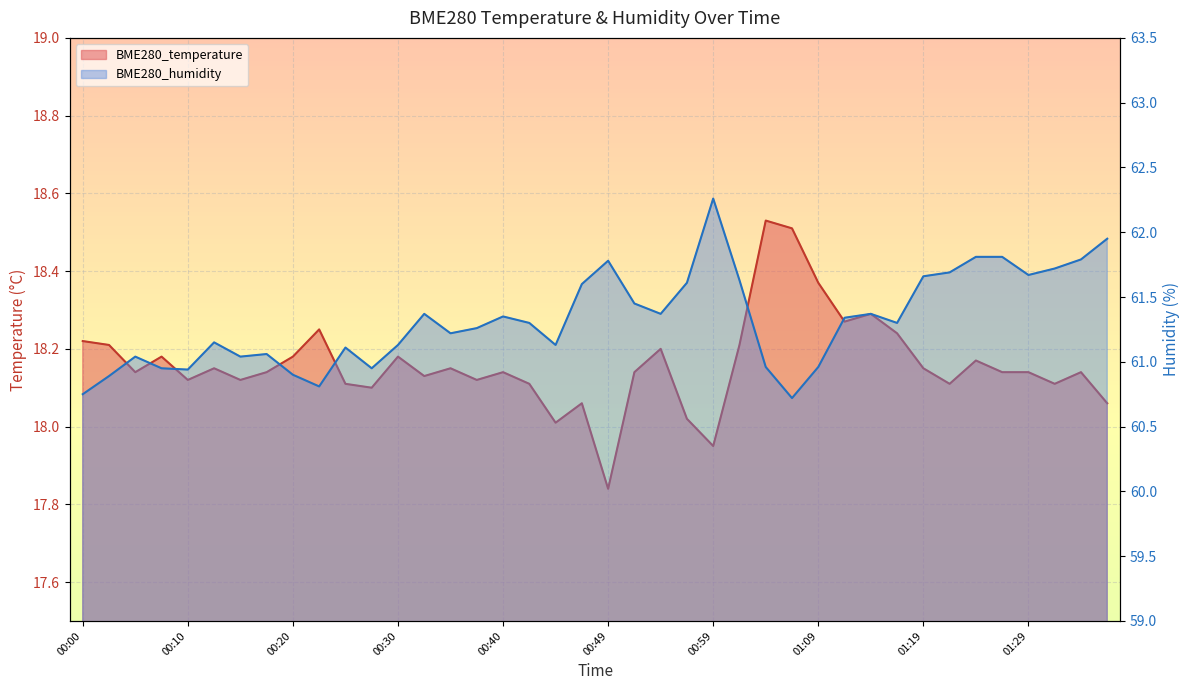

What is the total value across all series at 00:17?

79.2